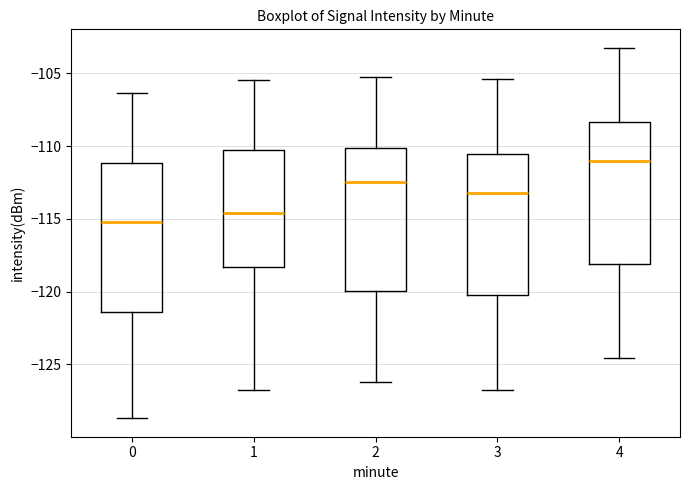

Where does the median line of the box at x = 3 sit on the y-axis? The values are not printed on the chart, so give them approximately, as read against the axis.

-113.0